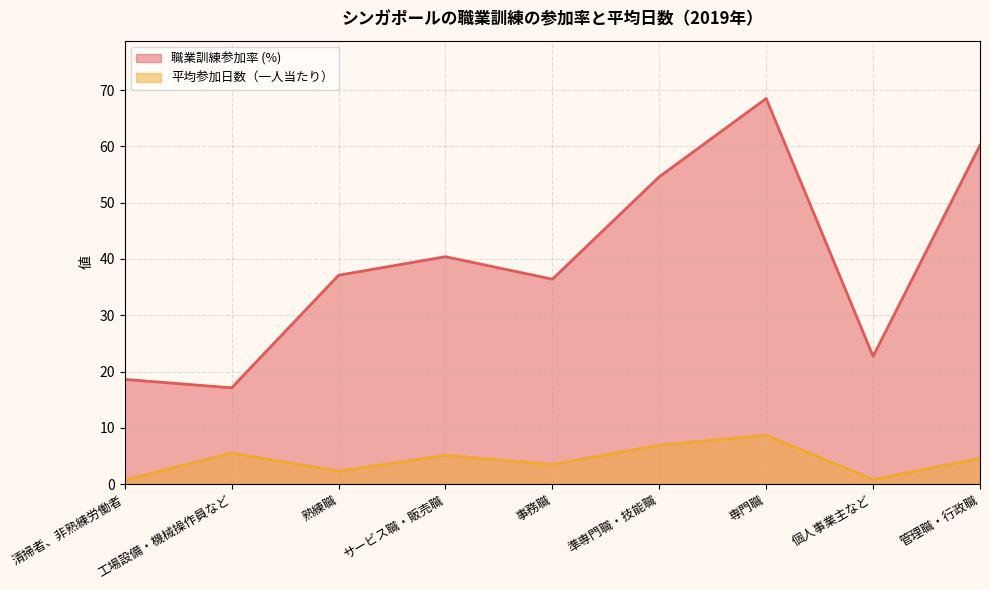

Which series has the widest spread of values?

職業訓練参加率 (%)